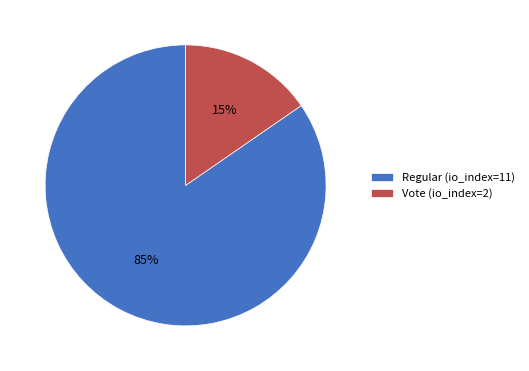

Does Vote (io_index=2) account for over 50% of the chart?

No